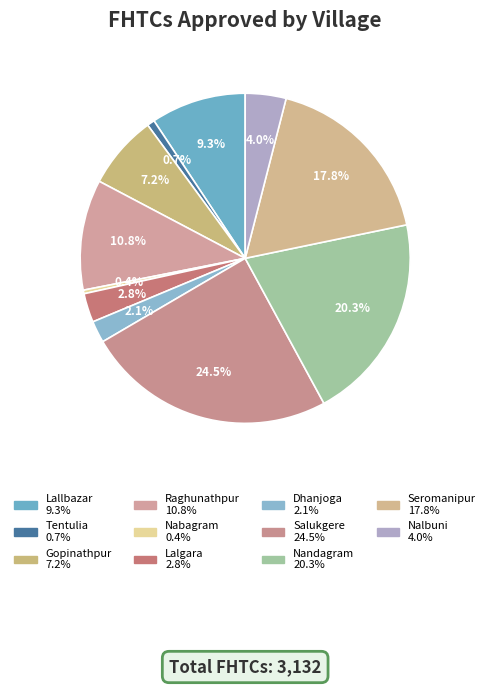

To the nearest percent, what is the average slice percentage?

9%